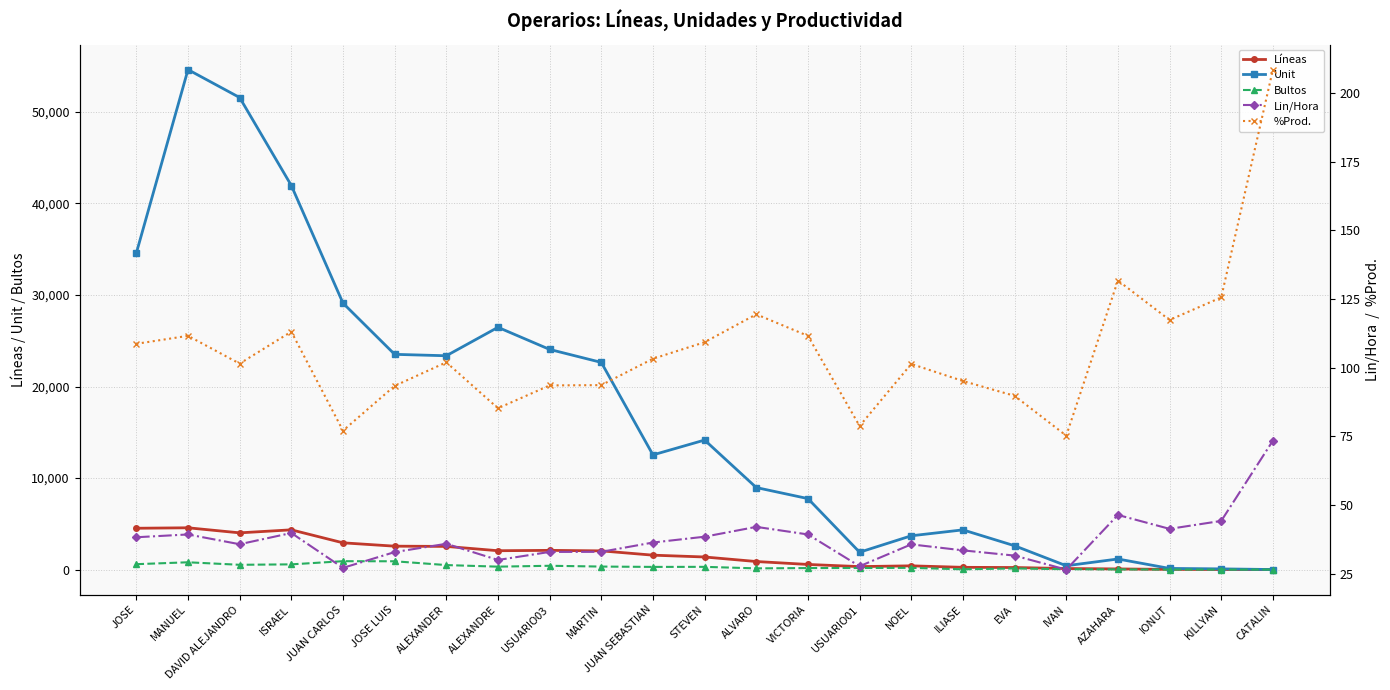

At how many categories does at least one series exceed 18776?

10